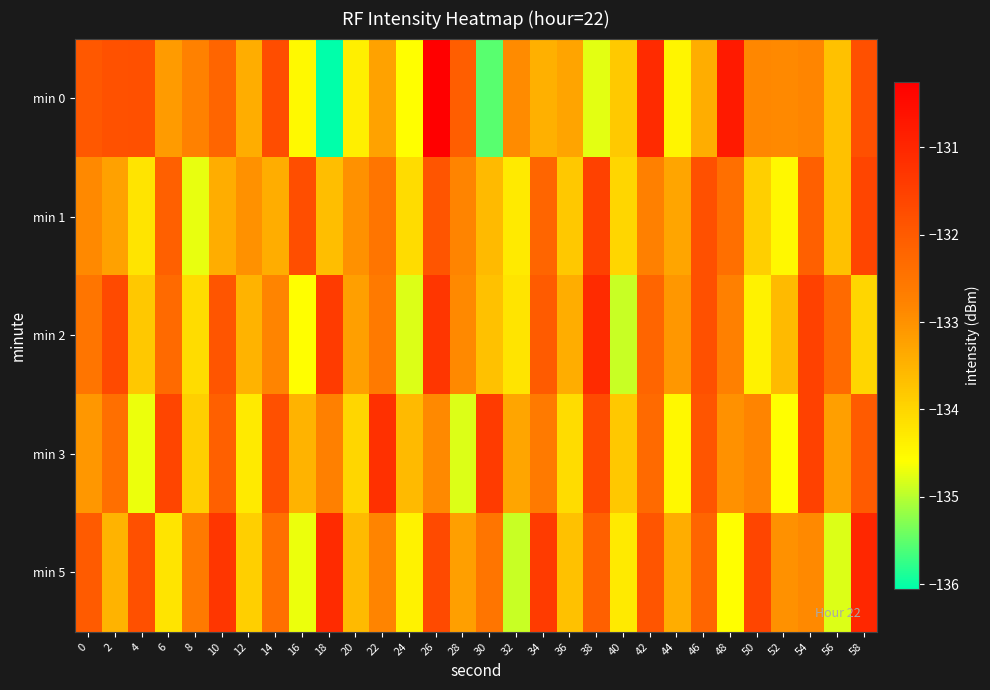

At 40, list the series in order from largest to smallest.

min 3, min 0, min 1, min 5, min 2